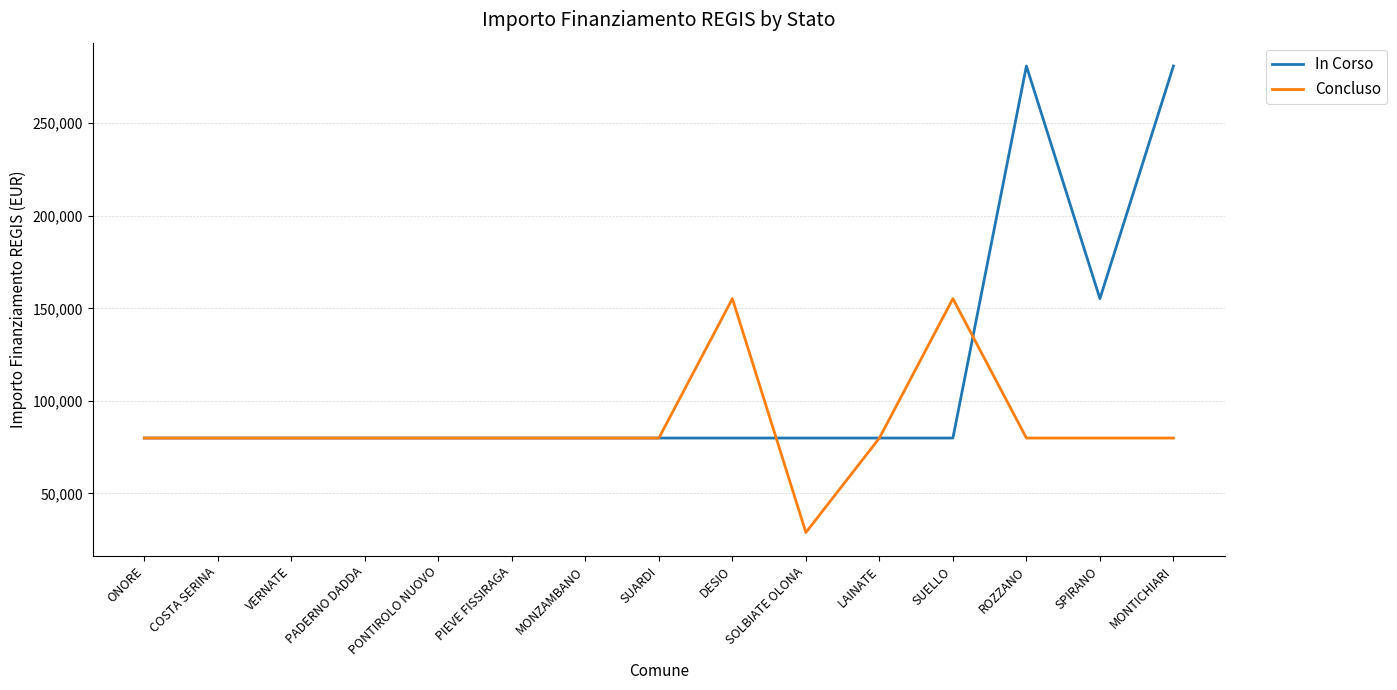

Which series has the largest range (max minus min)?

In Corso